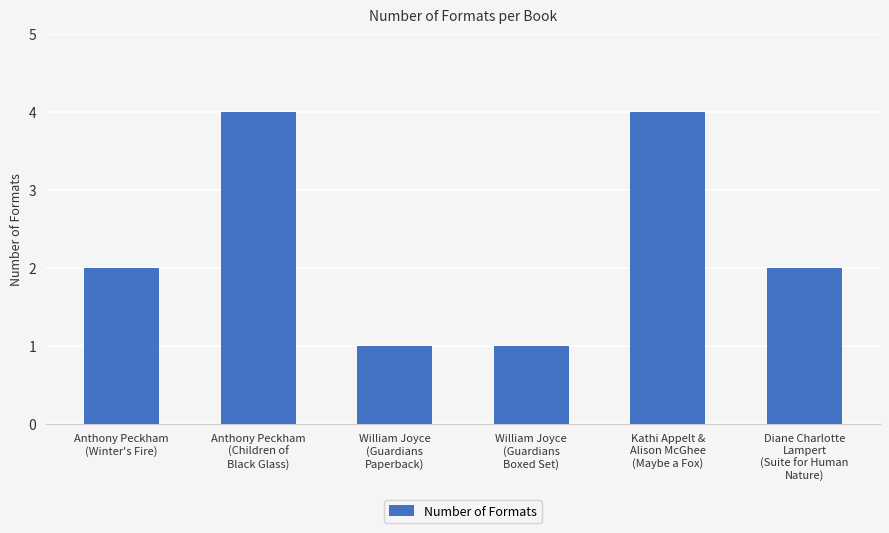

Reading right to left, list all the values displayed in this chart.

2	4	1	1	4	2